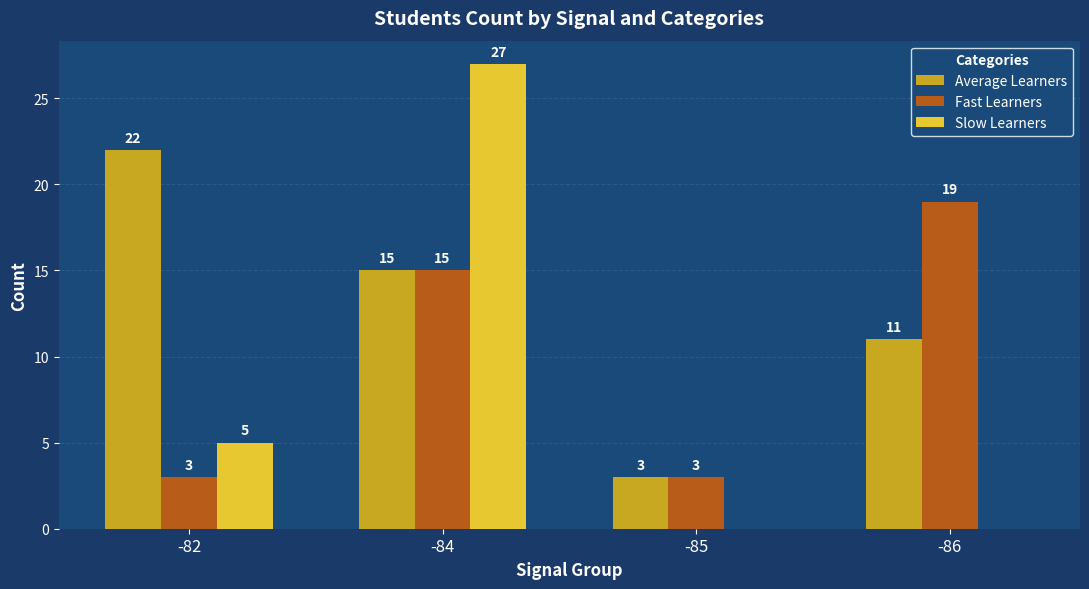

Between -84 and -86, which series saw the biggest shift?

Slow Learners